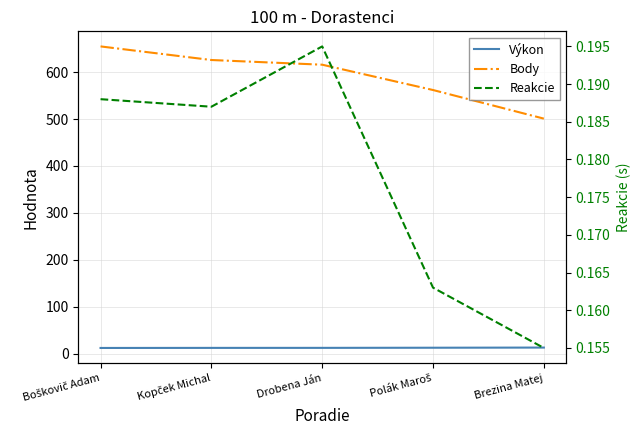

Which label corresponds to the smallest value in the chart?

Brezina Matej